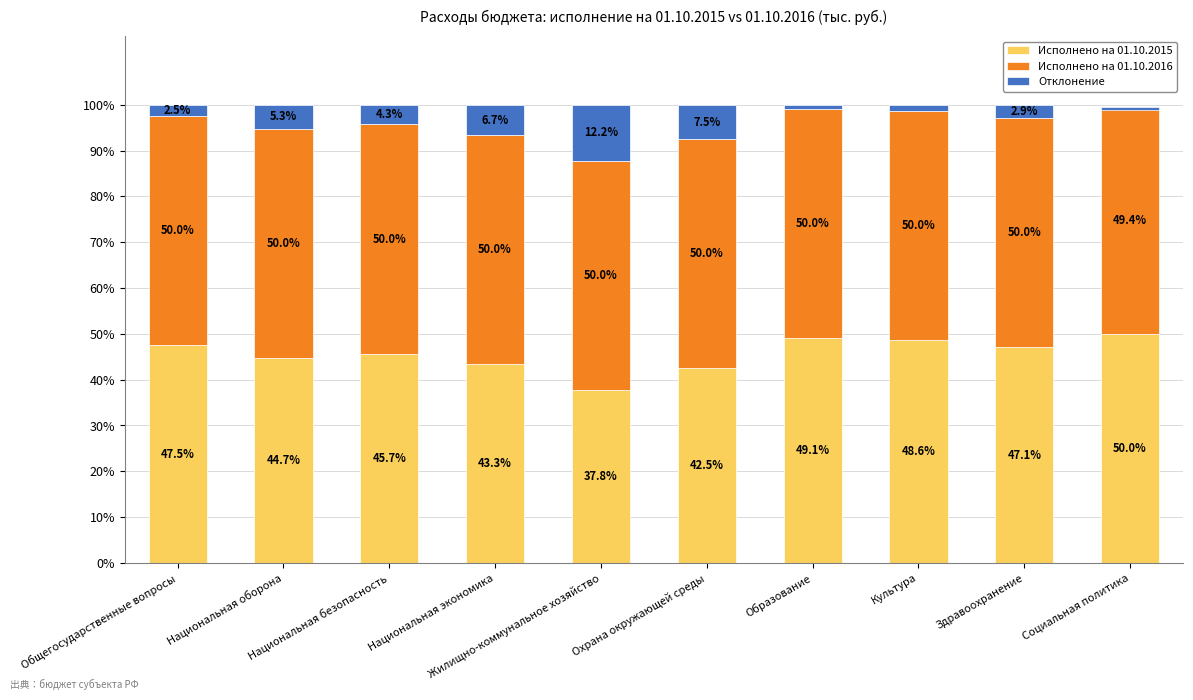

The value of Исполнено на 01.10.2015 at Охрана окружающей среды is 59.4. True or false?

False